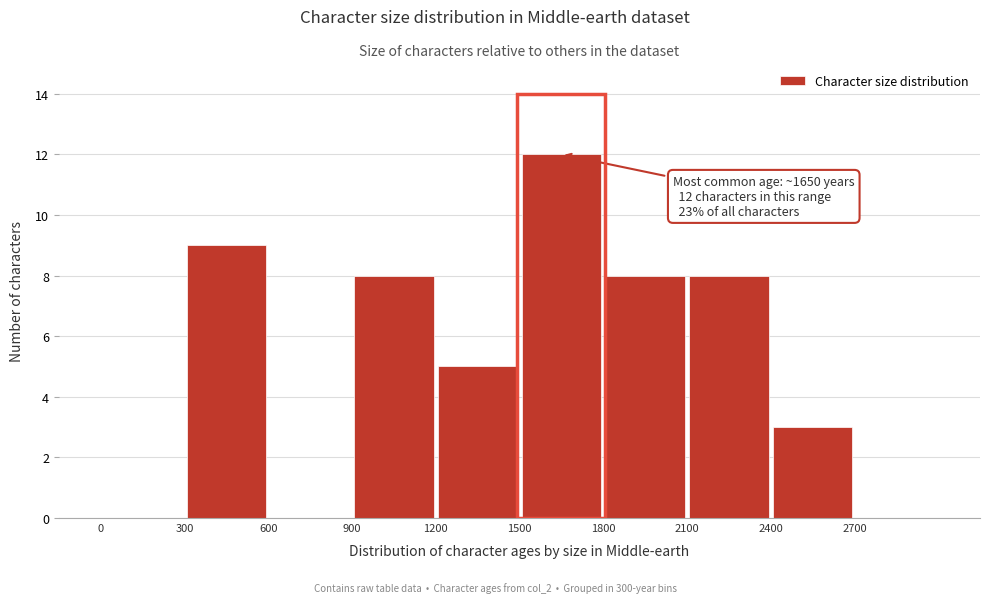

Which range on the x-axis has the tallest bar?

1500 to 1800